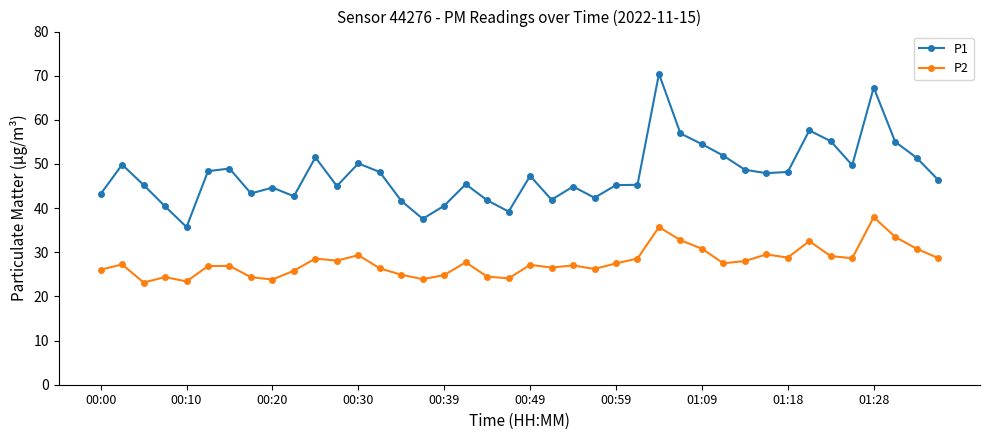

What is the greatest value displayed?

70.4